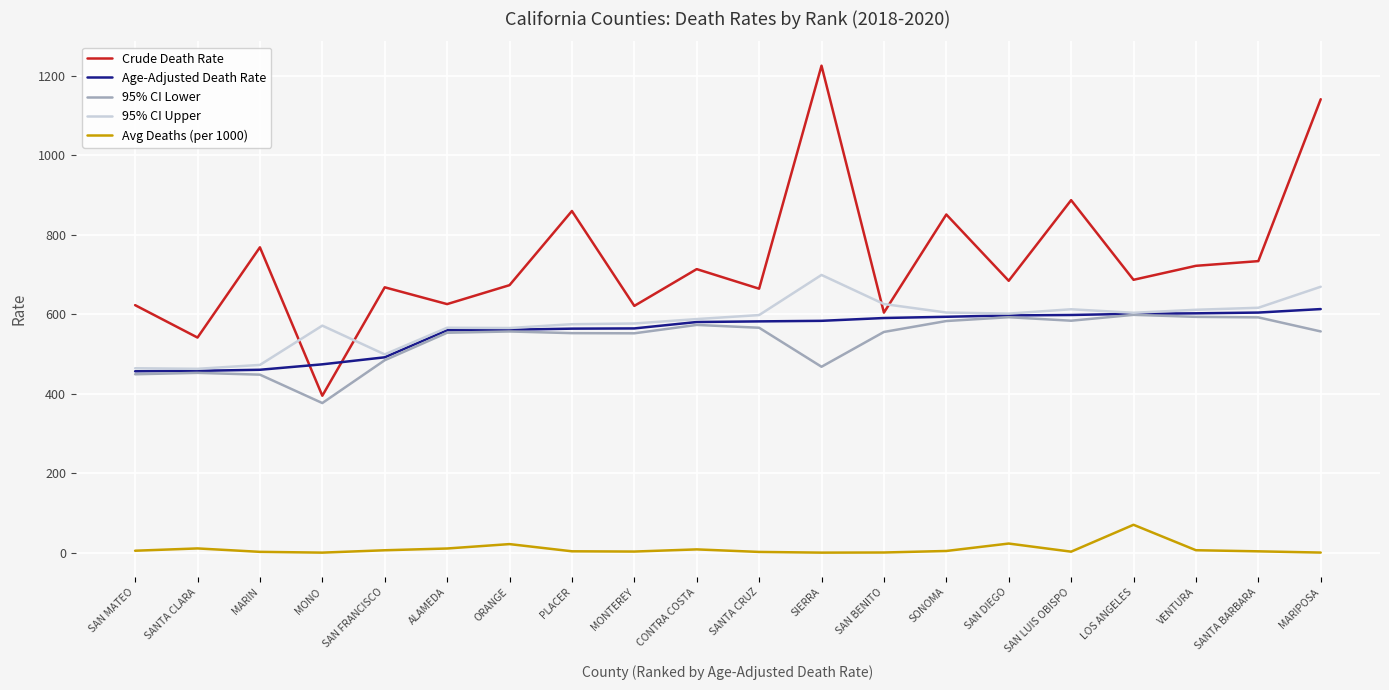

List the series in order of their peak value, lowest first.

Avg Deaths (per 1000), 95% CI Lower, Age-Adjusted Death Rate, 95% CI Upper, Crude Death Rate